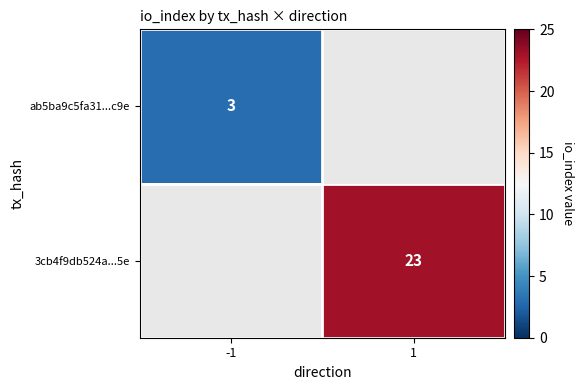

Is the value of ab5ba9c5fa31...c9e at -1 greater than the value of 3cb4f9db524a...5e at 1?

No